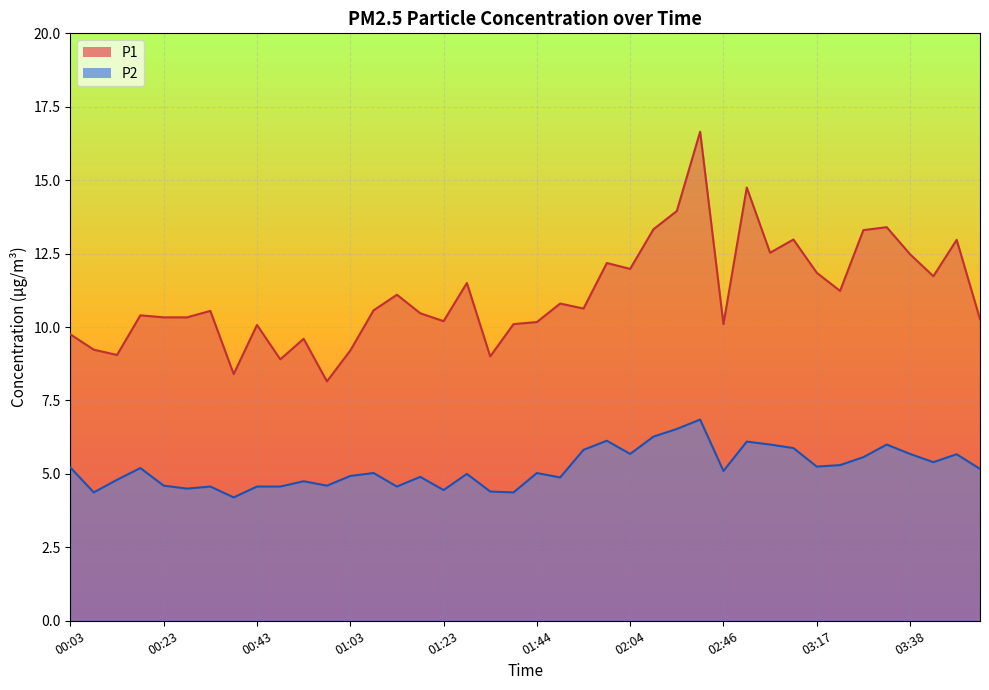

How many lines are shown in the chart?

2